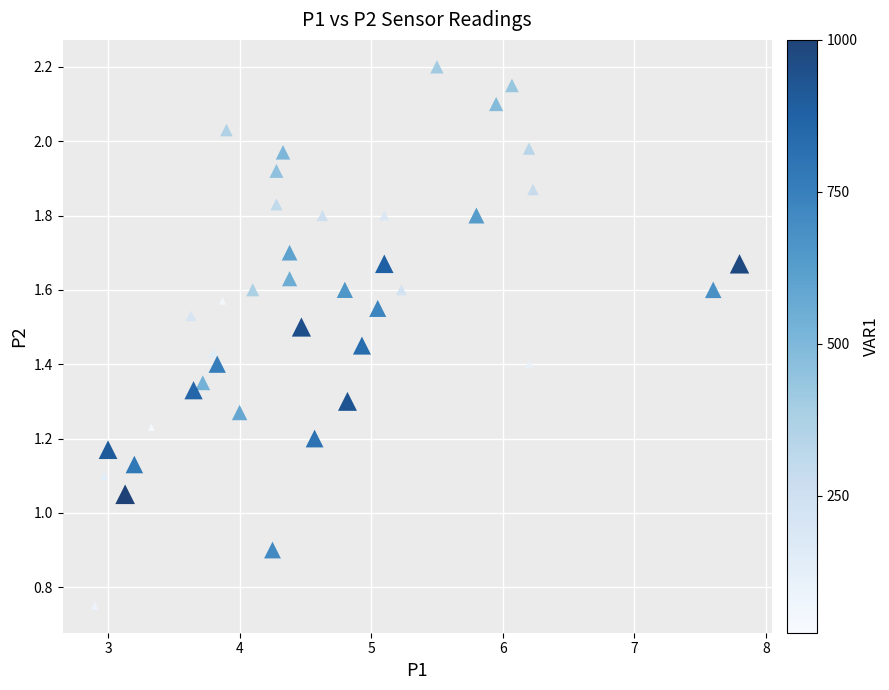

What is the range of X values (max minus min)?

4.9